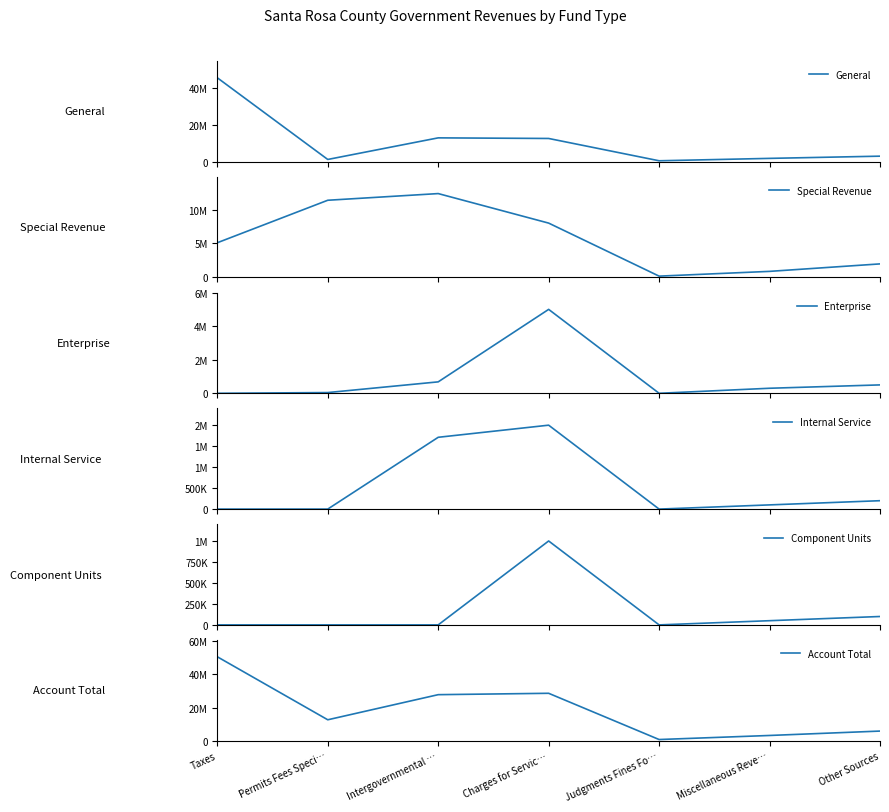

What is the lowest value of the General series?

500000